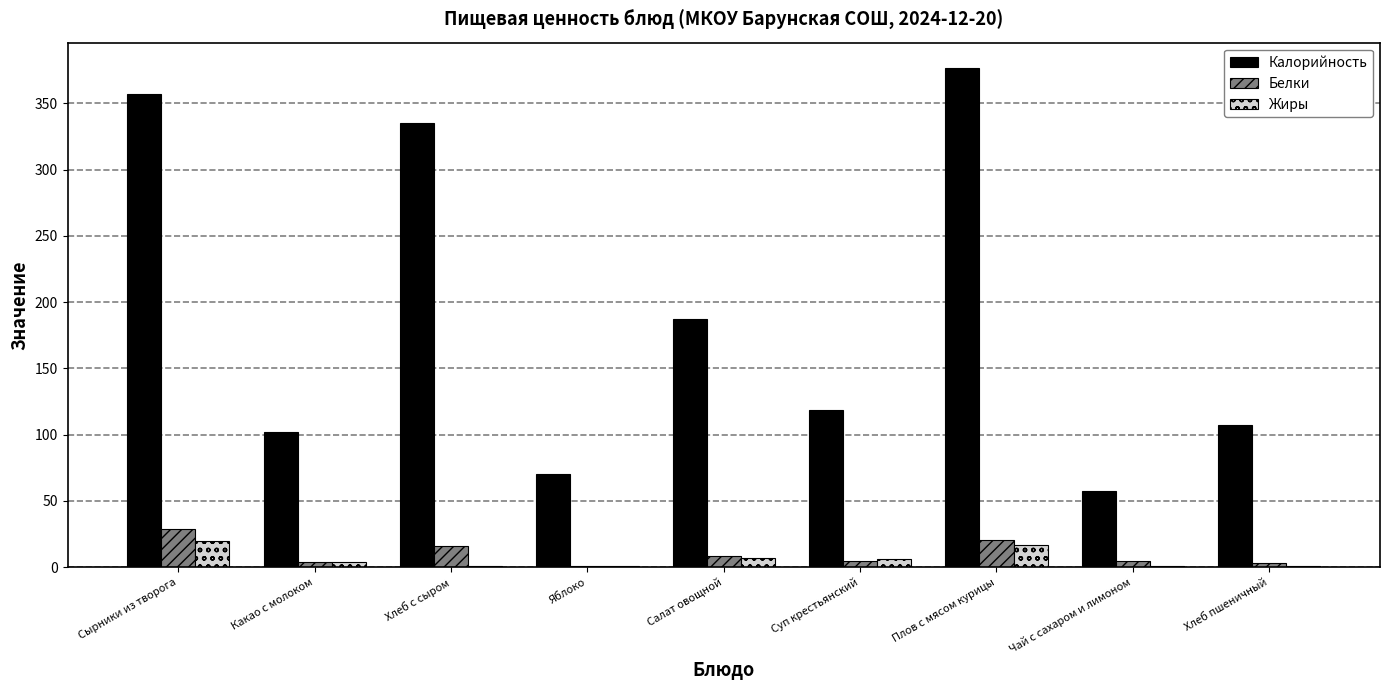

Which series has the largest total across all categories?

Калорийность